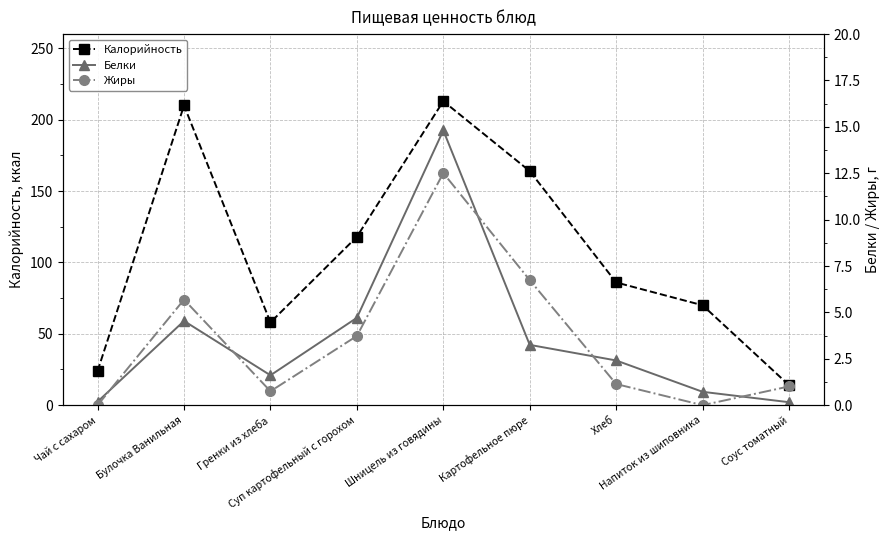

What is the label of the 2nd point from the right?

Напиток из шиповника